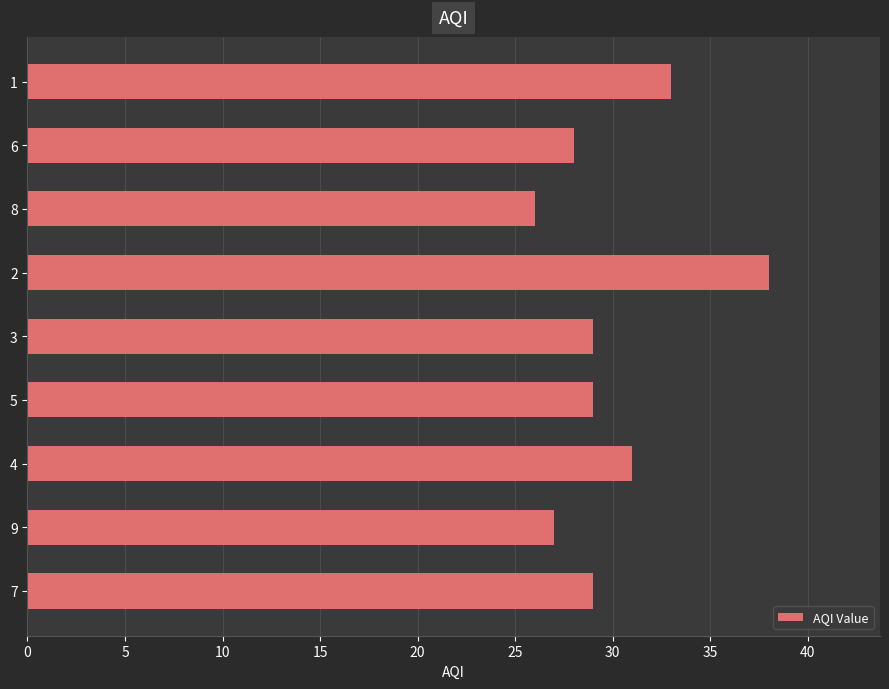

Reading bottom to top, extract all data points from this chart.

29	27	31	29	29	38	26	28	33